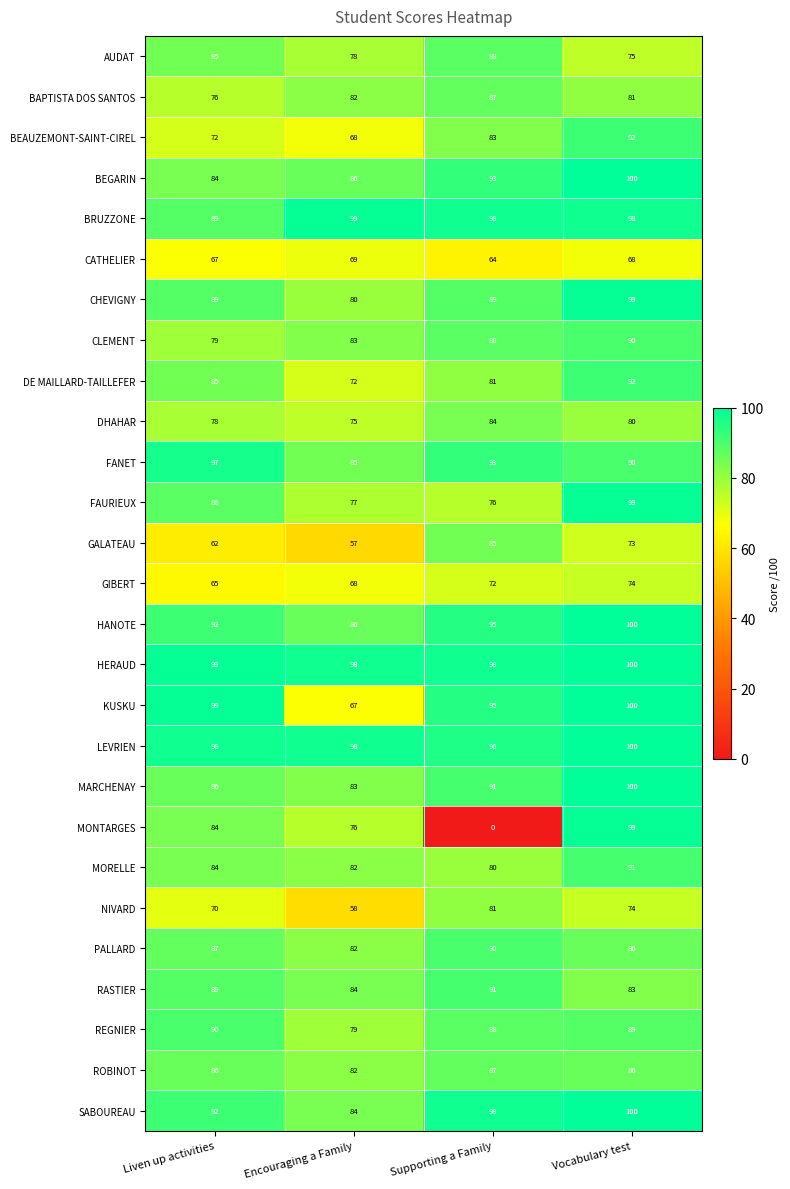

Which category has the highest value across all series?

Vocabulary test